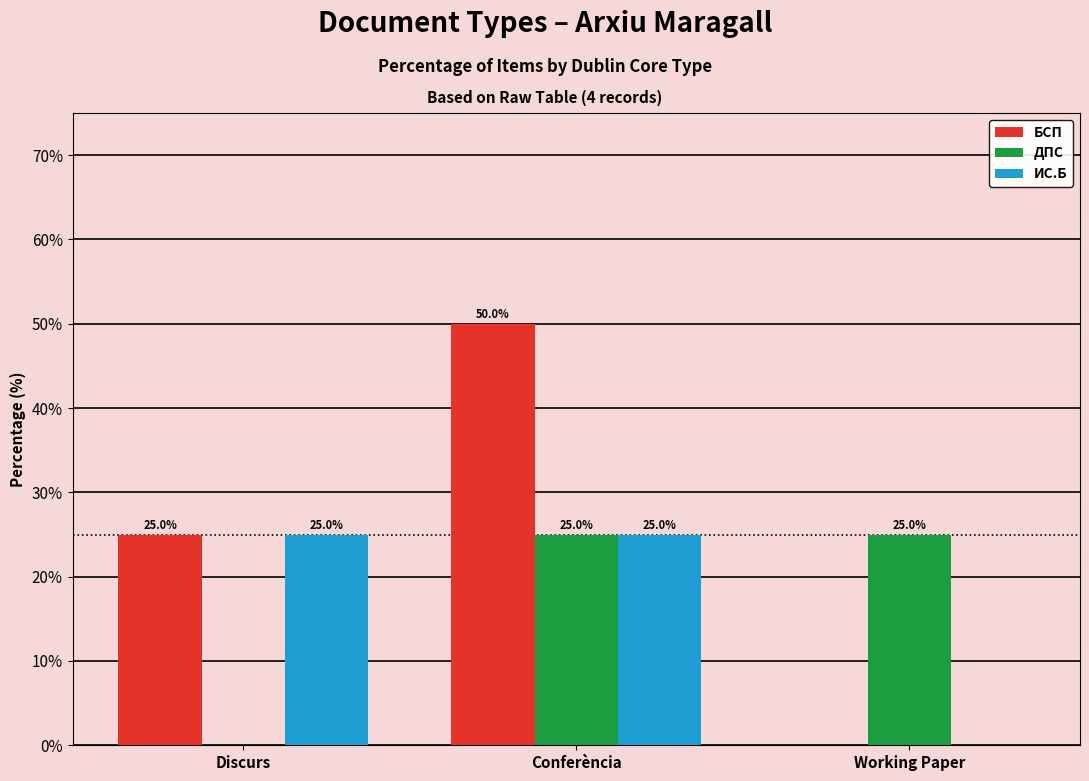

Between Conferència and Working Paper, which series saw the biggest shift?

БСП